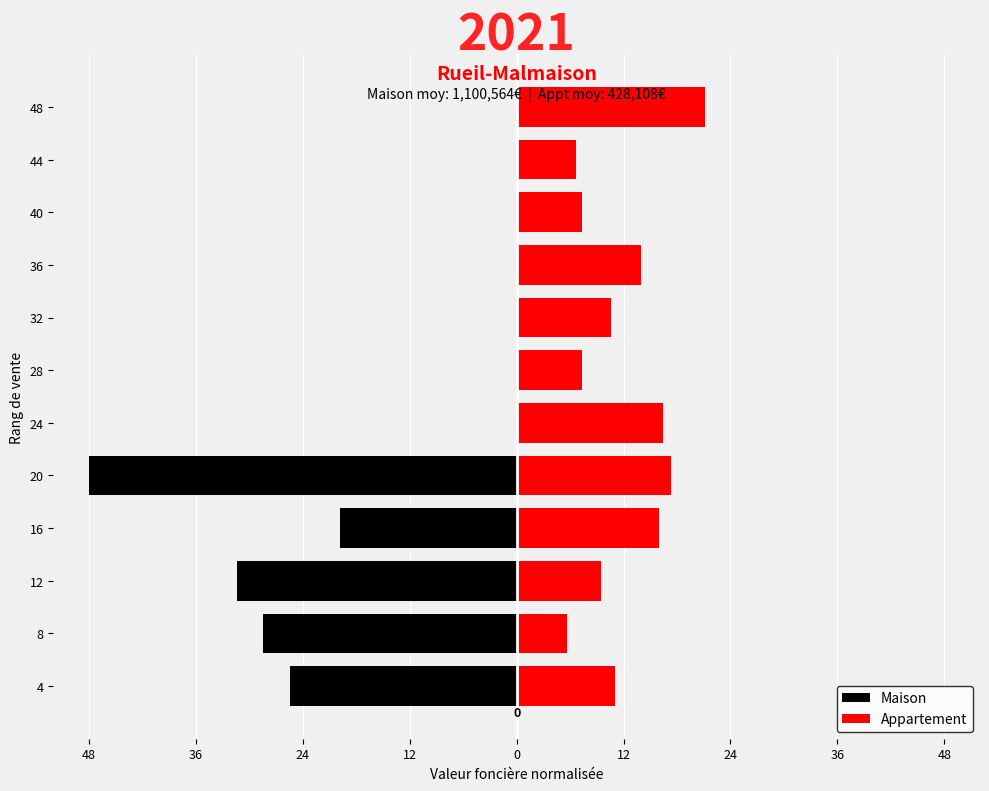

Which series has the largest total across all categories?

Appartement